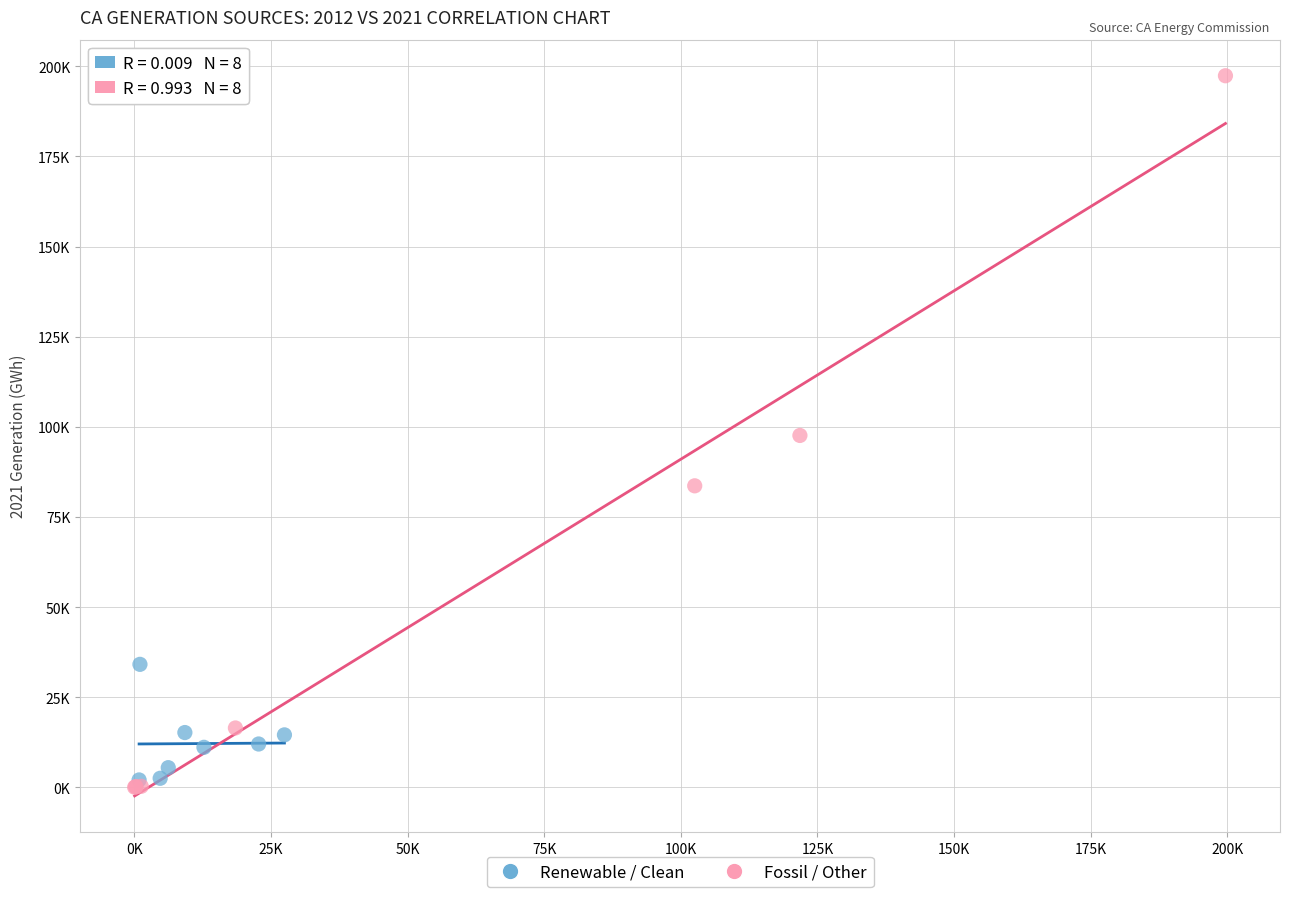

What are all the series names shown in the legend?

Renewable / Clean, Fossil / Other